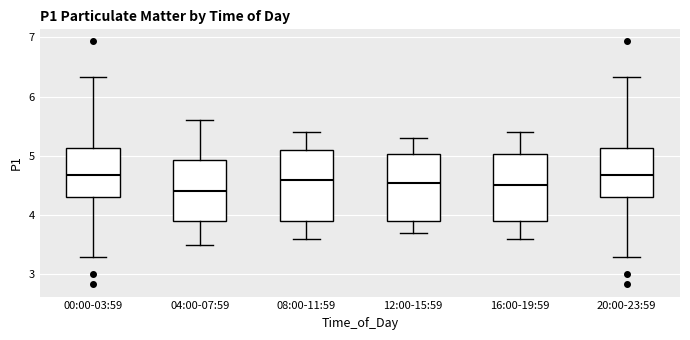

Where does the median line of the box for 00:00-03:59 sit on the y-axis? The values are not printed on the chart, so give them approximately, as read against the axis.

4.7